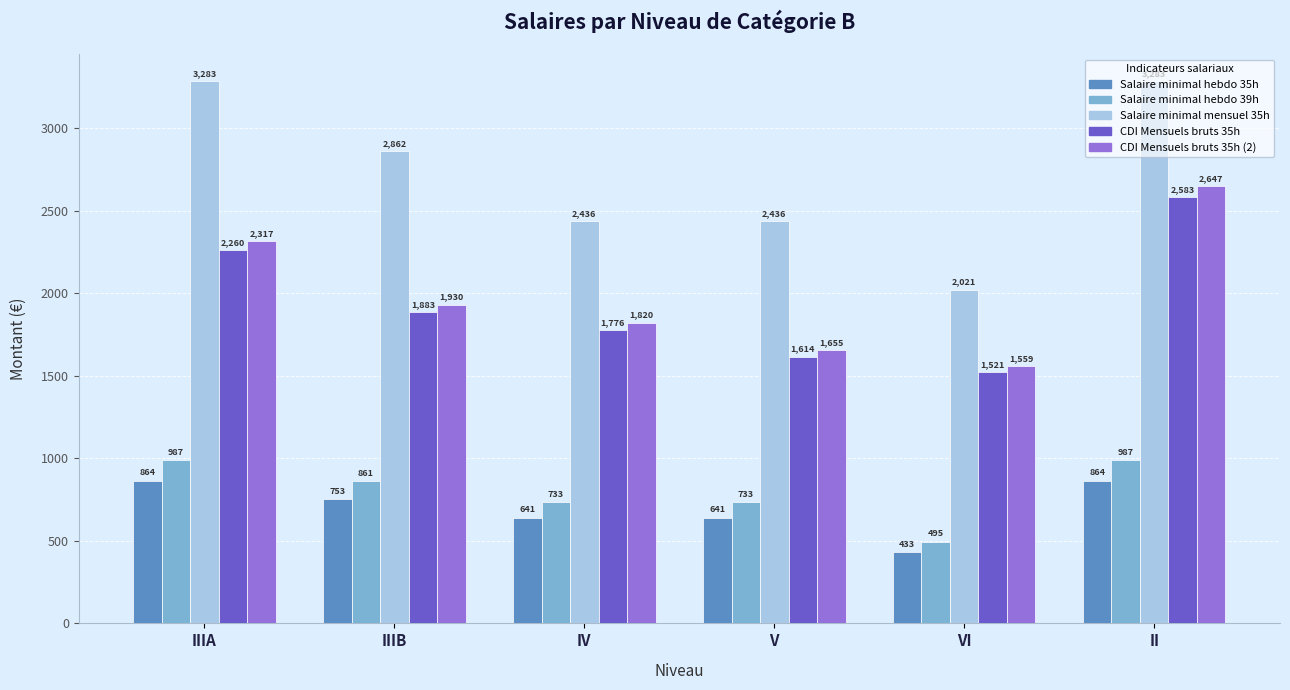

Rank the series by their maximum value, from highest to lowest.

Salaire minimal mensuel 35h, CDI Mensuels bruts 35h (2), CDI Mensuels bruts 35h, Salaire minimal hebdo 39h, Salaire minimal hebdo 35h